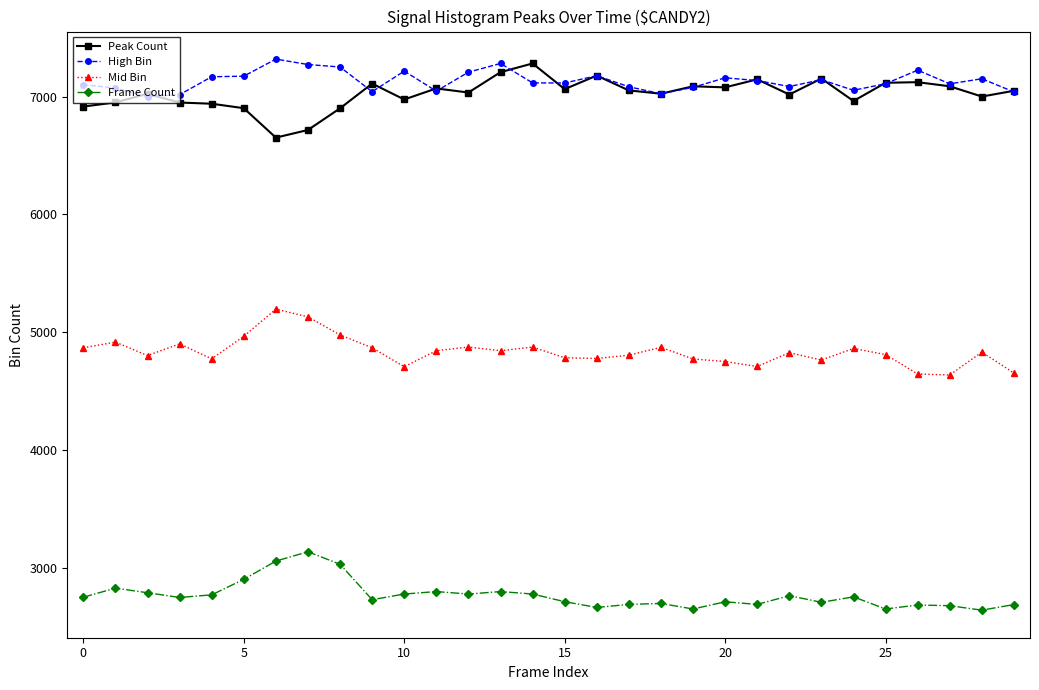

Does the chart display data point markers on the line(s)?

Yes